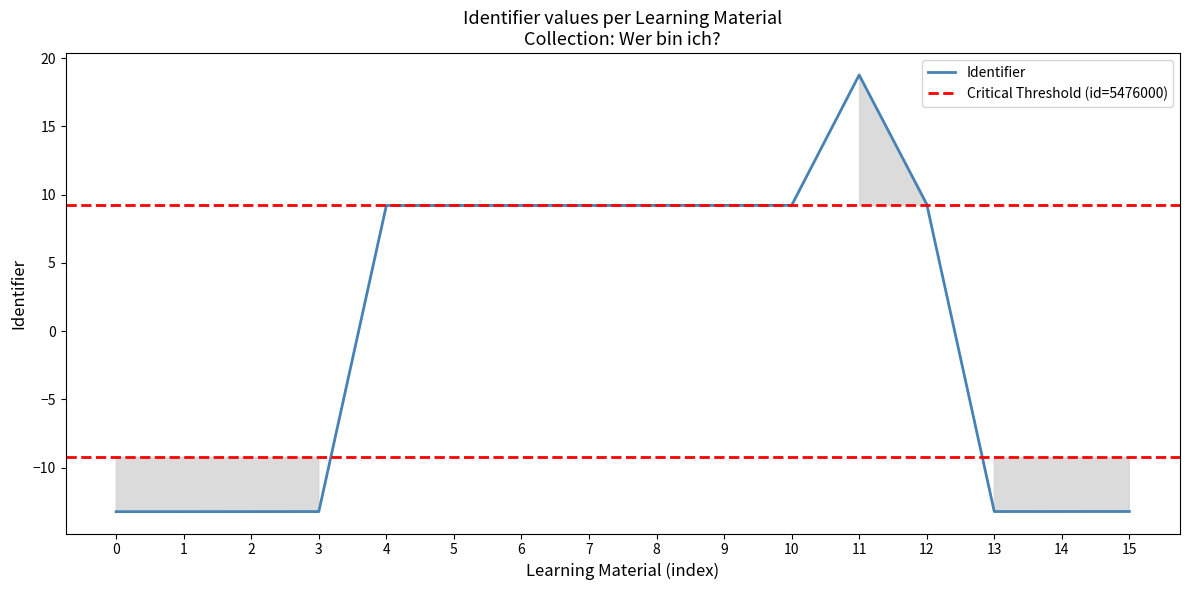

How many lines are shown in the chart?

1